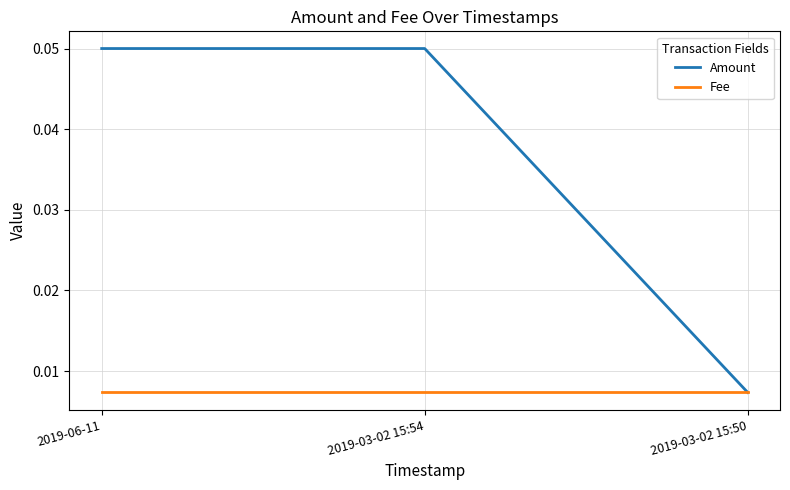

Rank the series at 2019-06-11 from lowest to highest value.

Fee, Amount